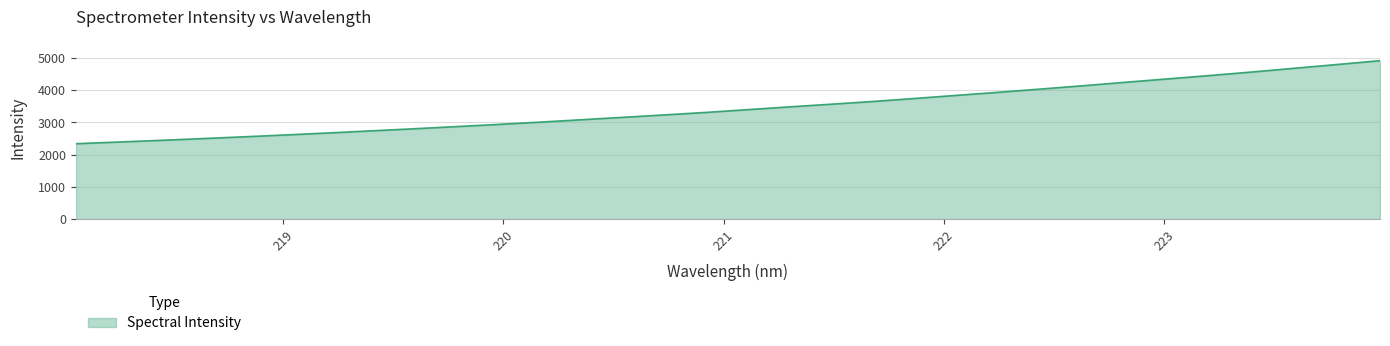

True or false: there are more than 0 points higher than both neighbors.

False